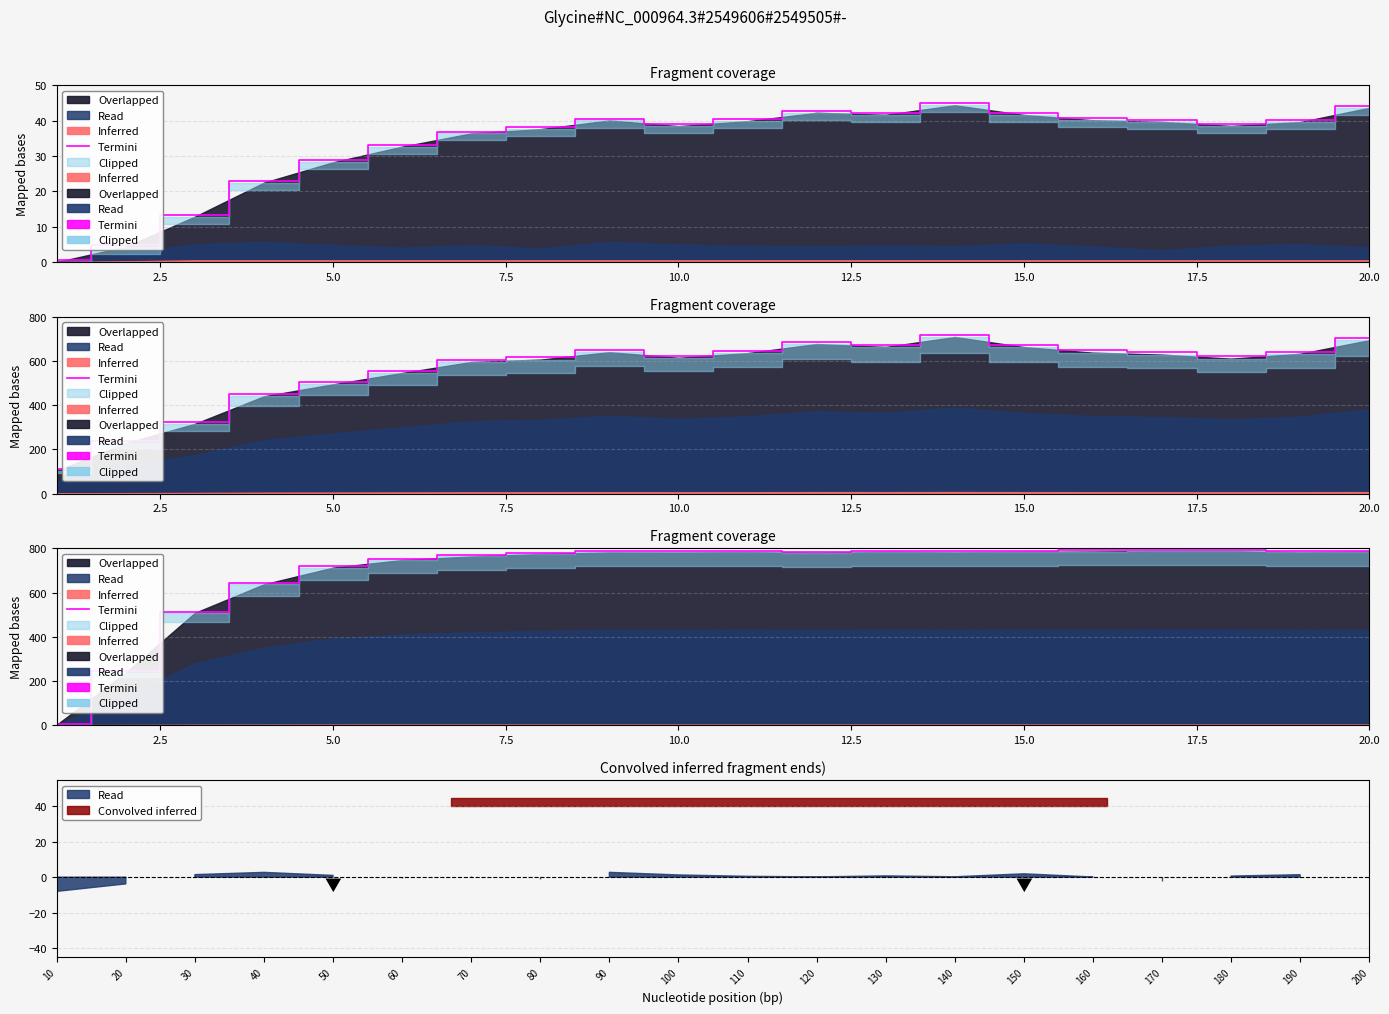

Reading left to right, extract all data points from this chart.

7.5	243.0	513.5	642.8	718.2	752.5	768.5	780.0	787.2	786.8	788.5	784.8	789.2	787.2	789.2	791.0	792.8	793.0	787.2	790.2